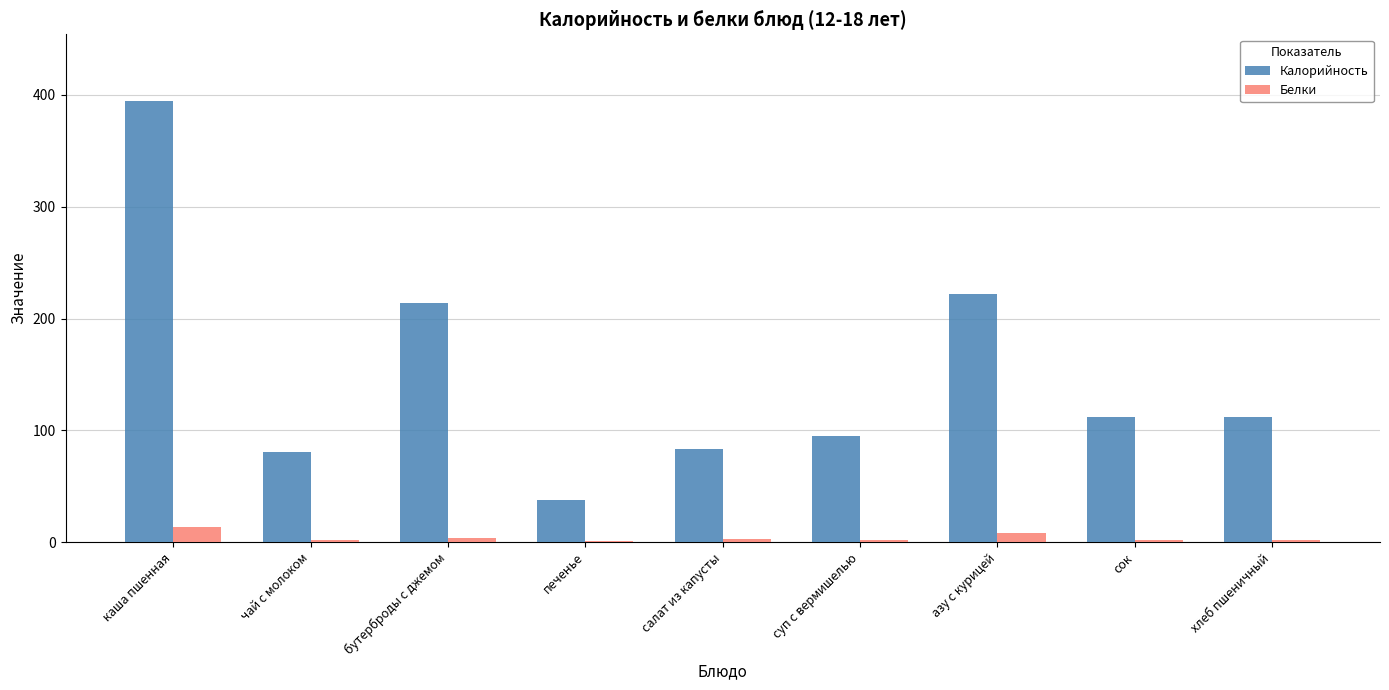

Between каша пшенная and печенье, which series saw the biggest shift?

Калорийность